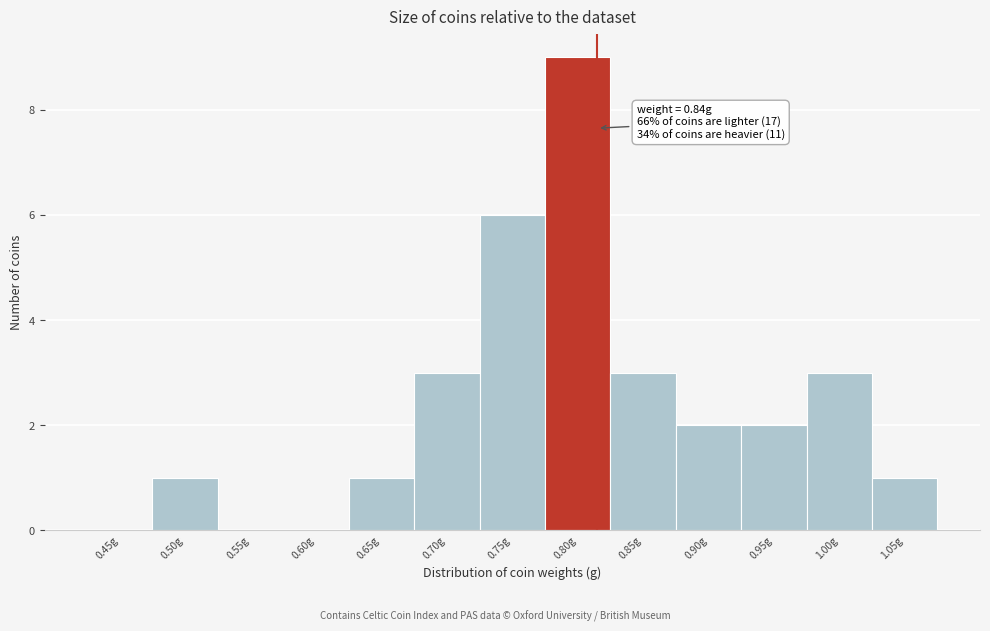

Reading left to right, what are all the values shown in this chart?

0.45g=0	0.50g=1	0.55g=0	0.60g=0	0.65g=1	0.70g=3	0.75g=6	0.80g=9	0.85g=3	0.90g=2	0.95g=2	1.00g=3	1.05g=1